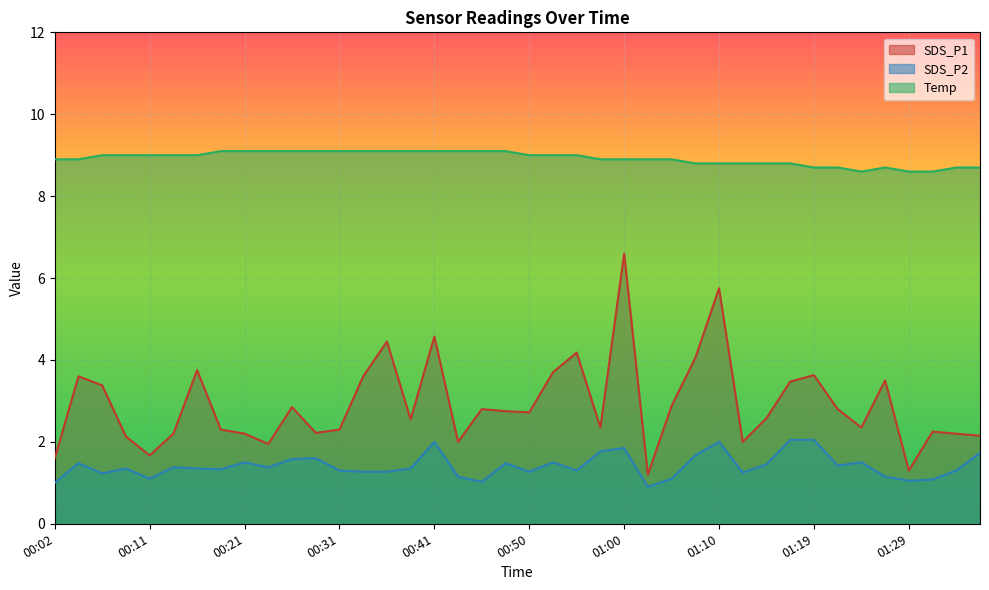

What is the value of the Temp point at the 23rd from the left?

9.0